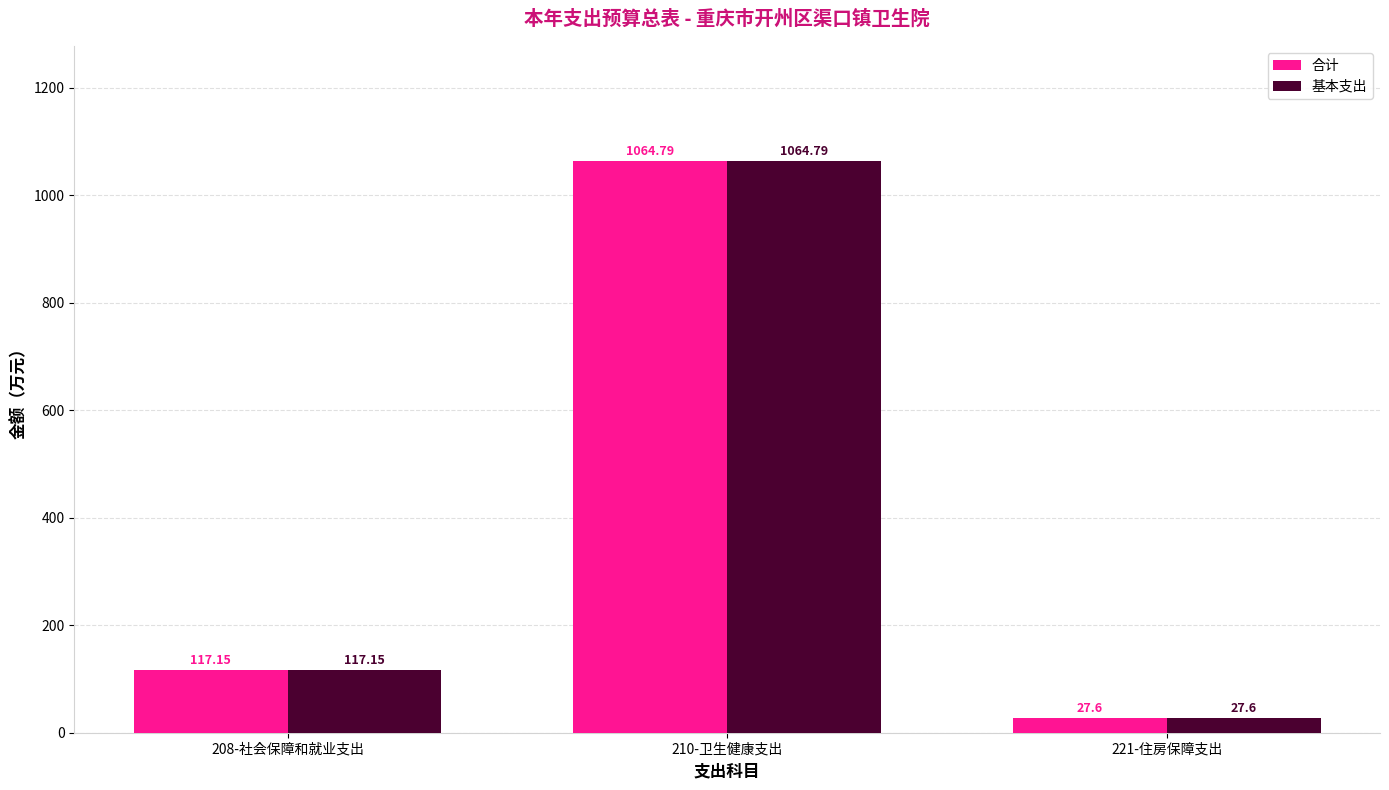

What are all the series names shown in the legend?

合计, 基本支出